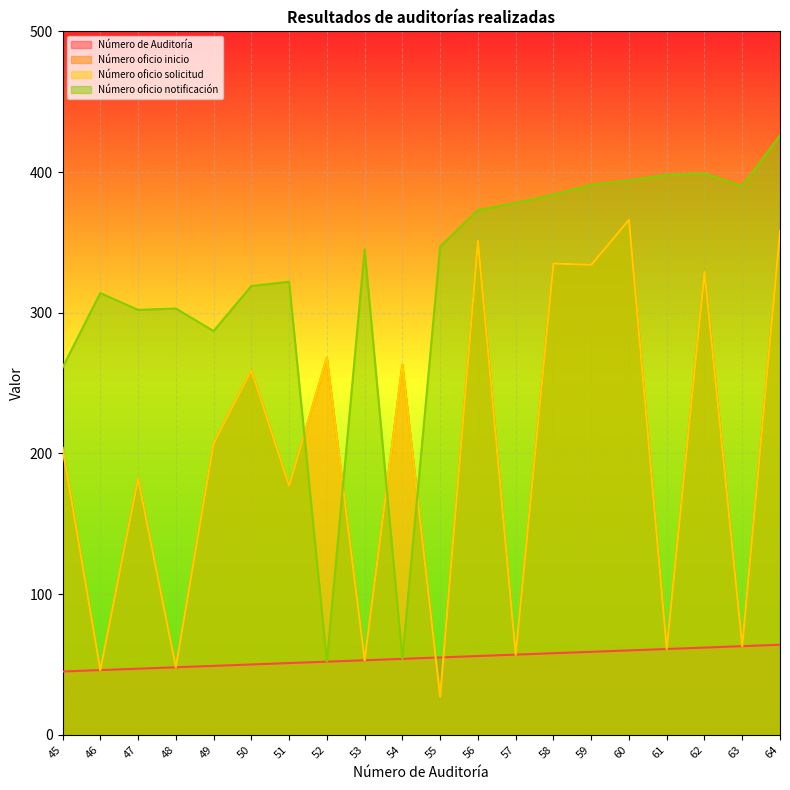

Reading left to right, what are all the values shown in this chart?

Número de Auditoría: 45	46	47	48	49	50	51	52	53	54	55	56	57	58	59	60	61	62	63	64
Número oficio inicio: 204	46	182	48	207	259	177	268	53	263	27	351	57	335	334	366	61	329	63	358
Número oficio solicitud: 204	46	182	48	207	259	177	268	53	263	27	351	57	335	334	366	61	329	63	358
Número oficio notificación: 261	314	302	303	287	319	322	52	345	54	347	373	378	384	391	394	398	399	390	426